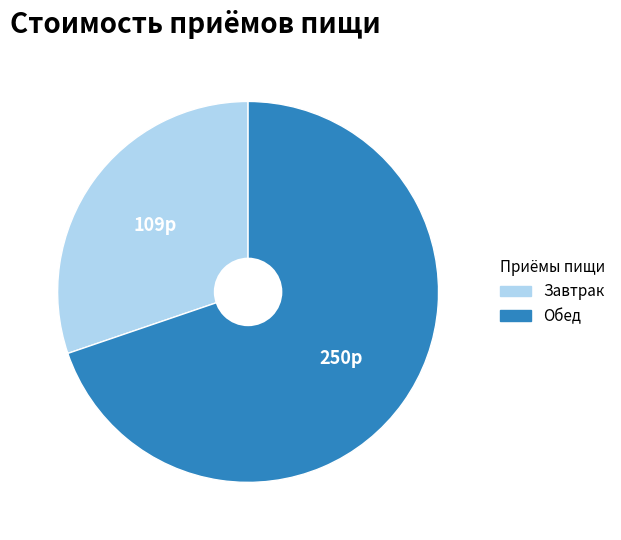

Combined, do Обед and Завтрак account for over 50%?

Yes